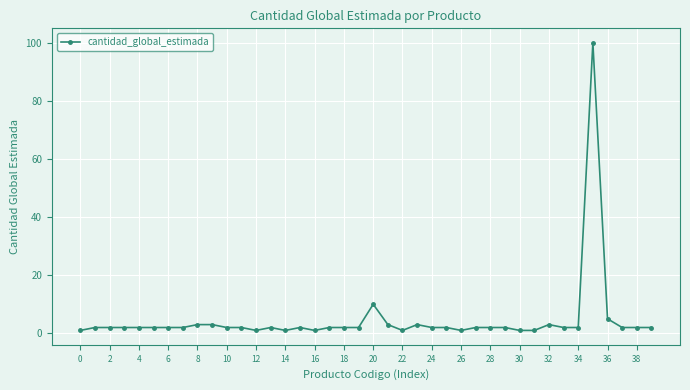

What is the average value?

5